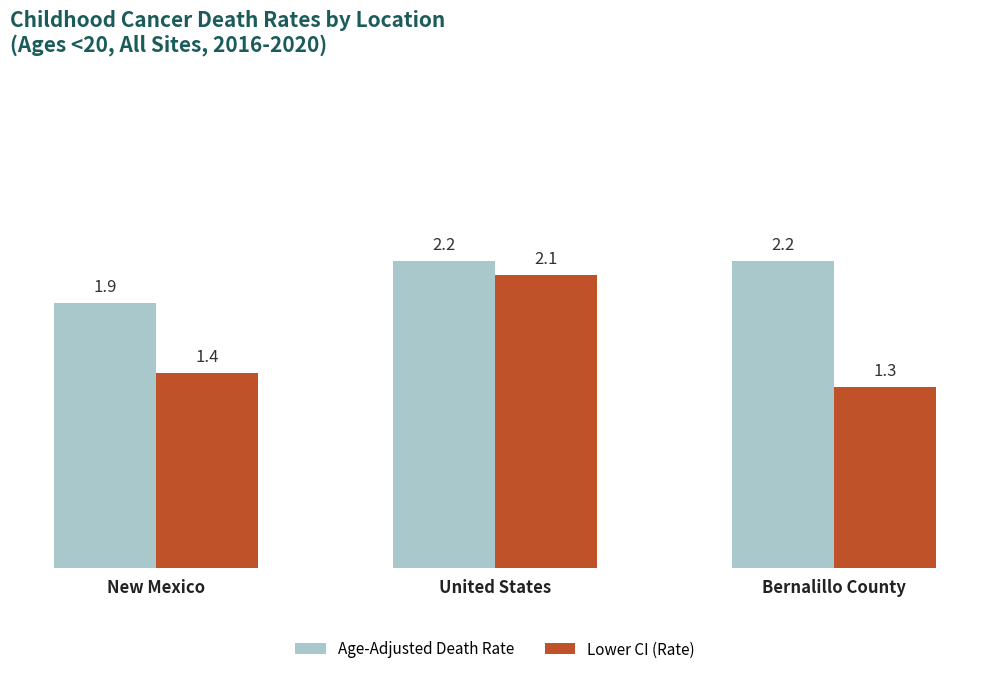

At which category is the sum across all series the highest?

United States